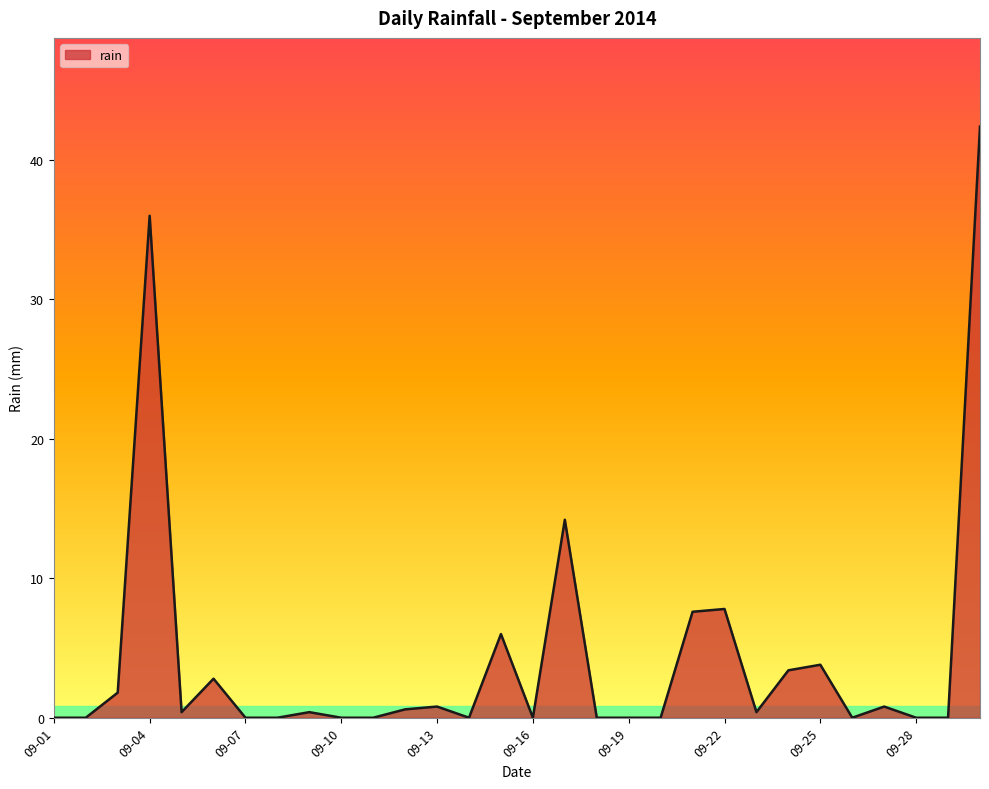

What is the greatest value displayed?

42.4